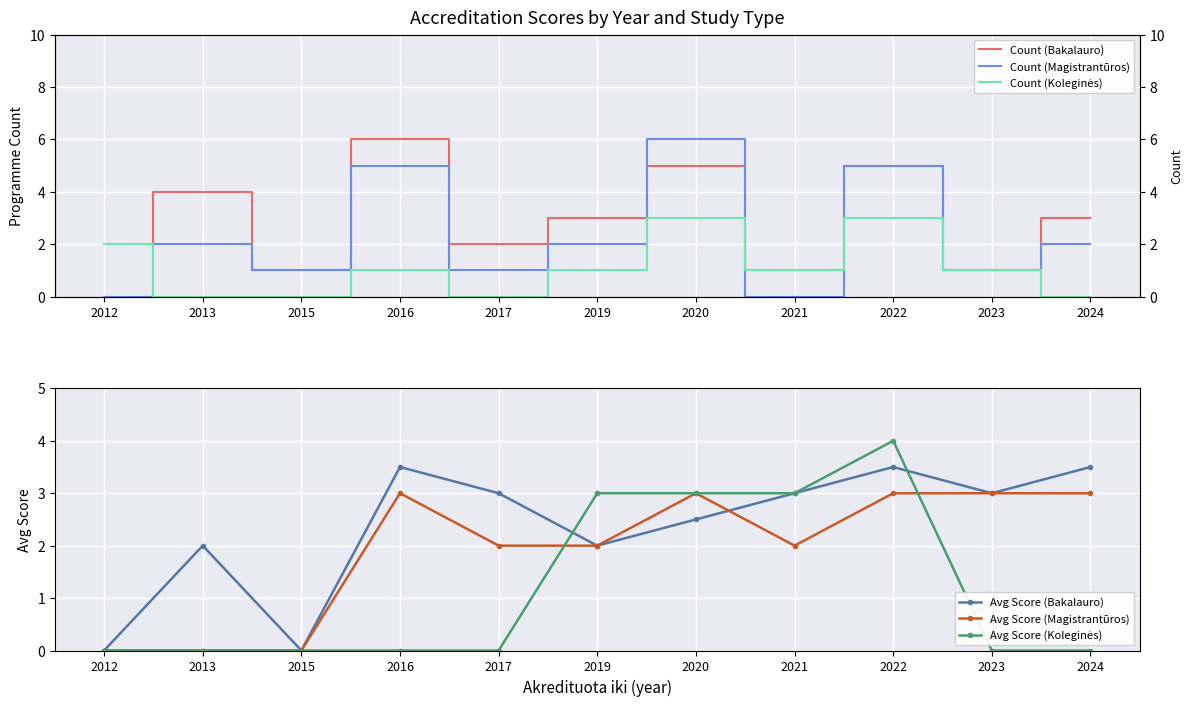

Which series has the widest spread of values?

Count (Magistrantūros)